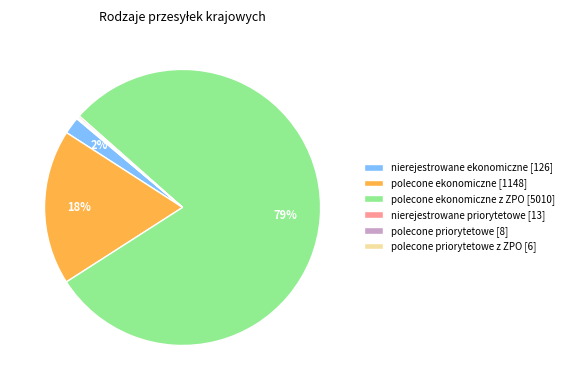

Which slice represents more than half of the pie?

polecone ekonomiczne z ZPO [5010]